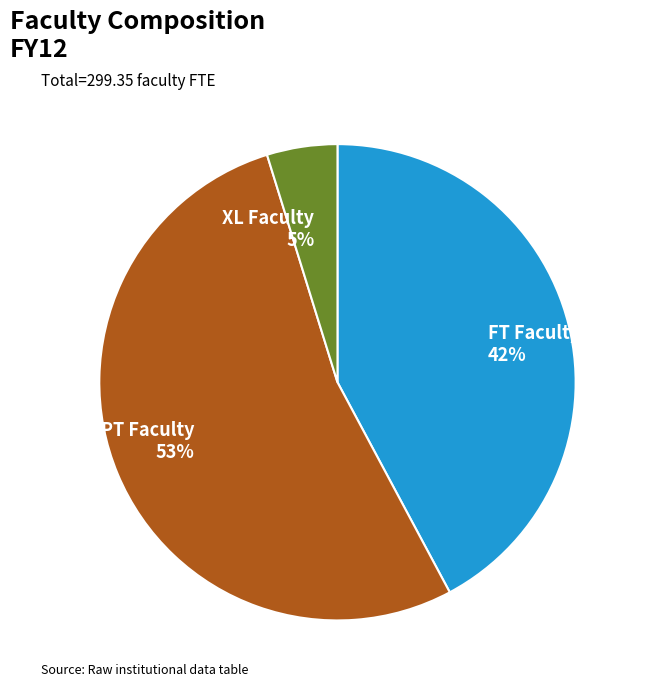

To the nearest percent, what percentage of the pie is XL Faculty?

5%